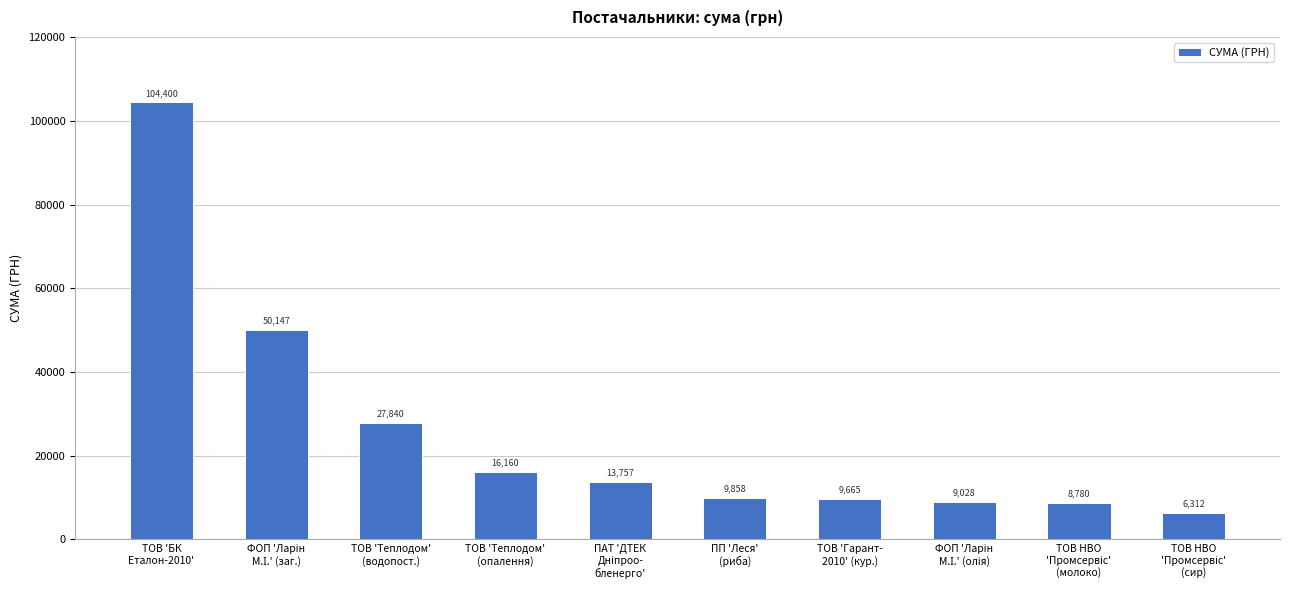

What is the minimum value shown in the chart?

6312.0